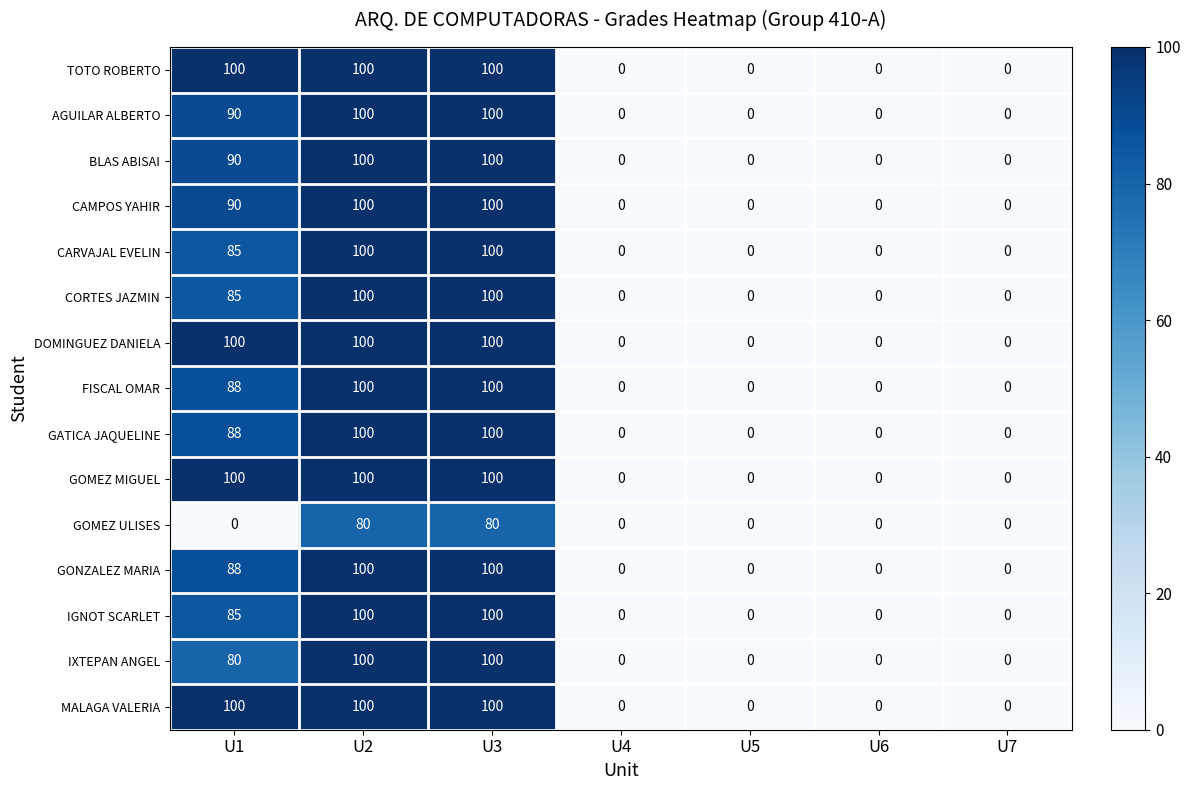

What is the greatest value displayed?

100